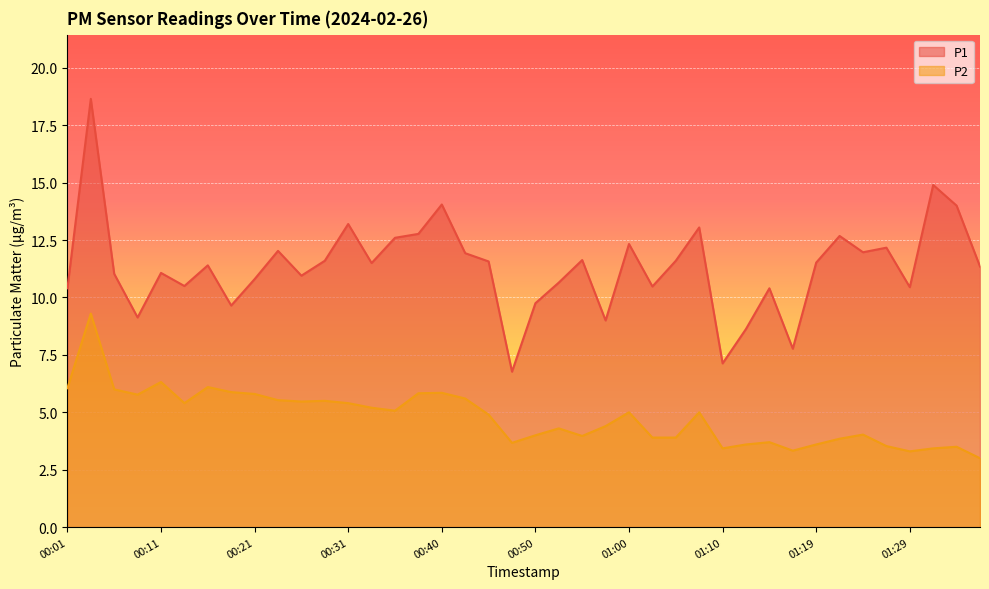

True or false: P1 and P2 intersect in this chart.

False